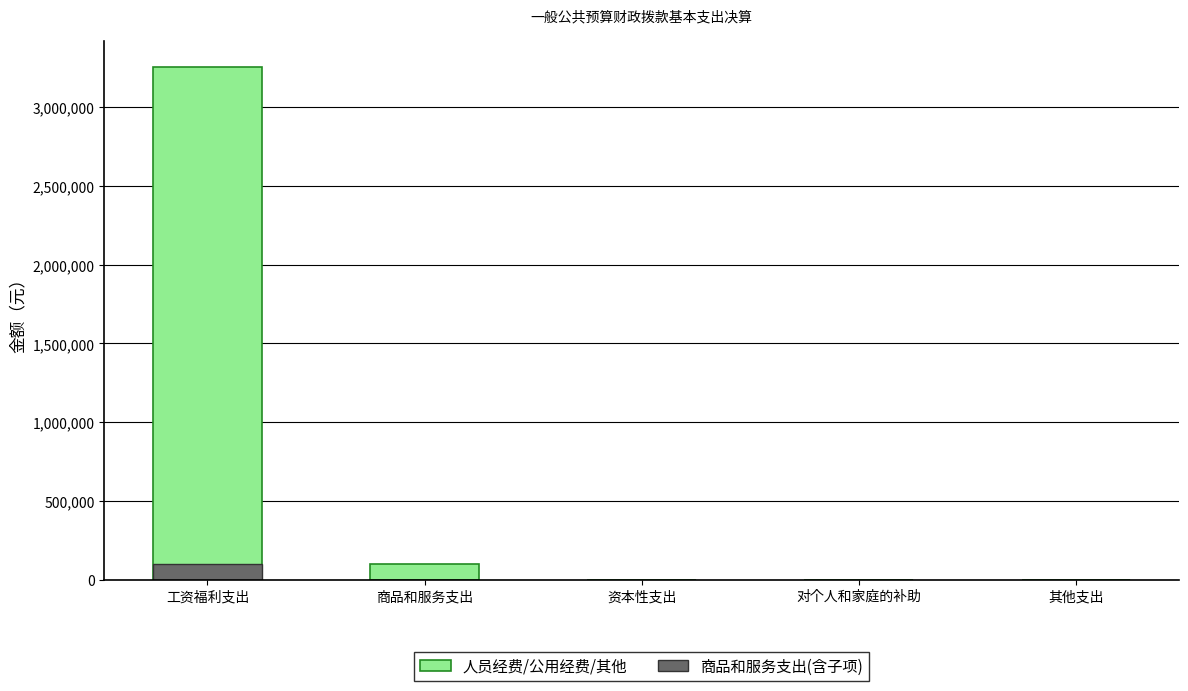

How many bars are there in each group?

2